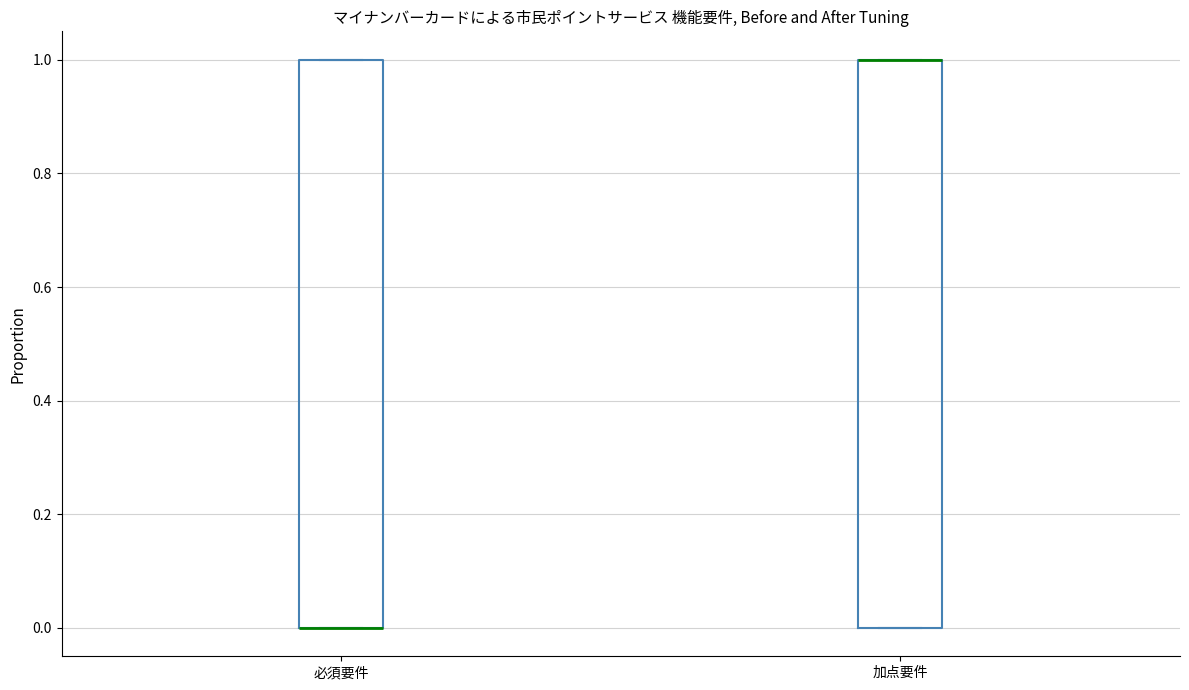

Reading left to right, read every box against the y-axis: the position of its median line, the range the box covers, and the ends of its whiskers. The values are not printed on the chart, so give them approximately, as read against the axis.

必須要件: median 0 (drawn on the box's lower edge), box 0 to 1, whiskers 0 to 1
加点要件: median 1 (drawn on the box's upper edge), box 0 to 1, whiskers 0 to 1